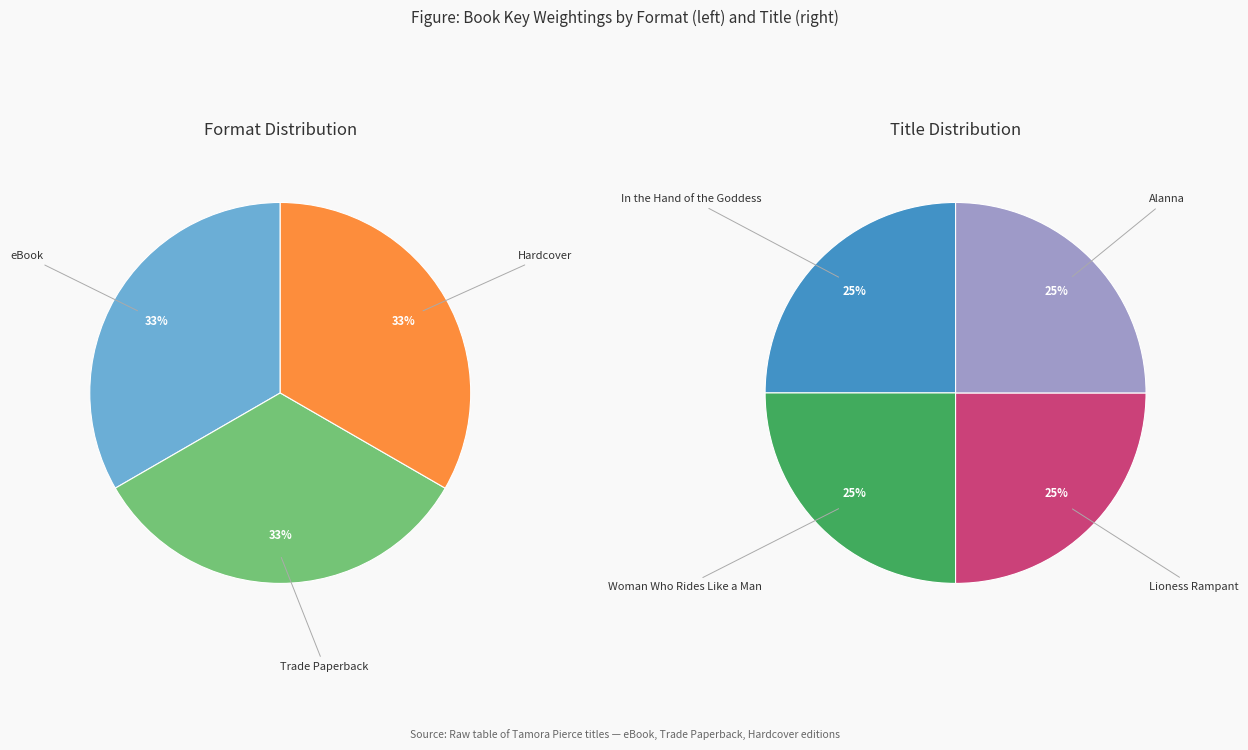

Which slice is the largest?

Woman Who Rides Like a Man